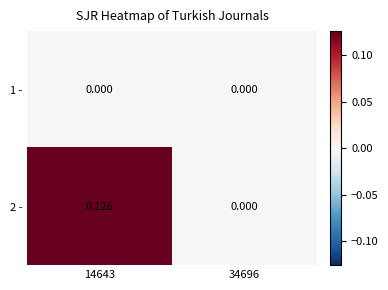

Which series has the widest spread of values?

2 -